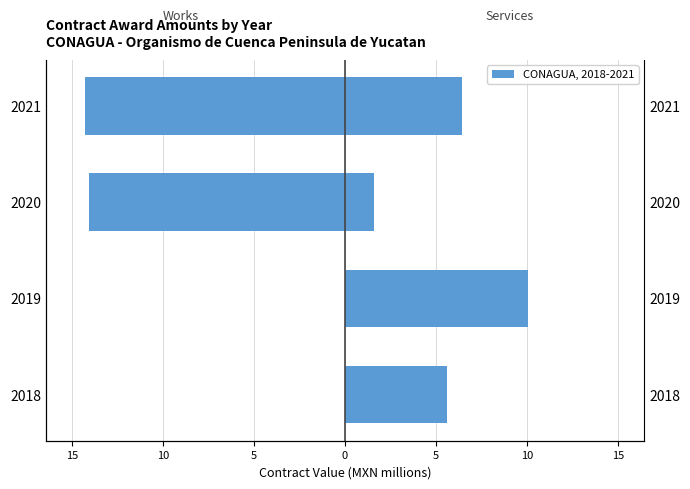

At how many categories does at least one series exceed -6?

4